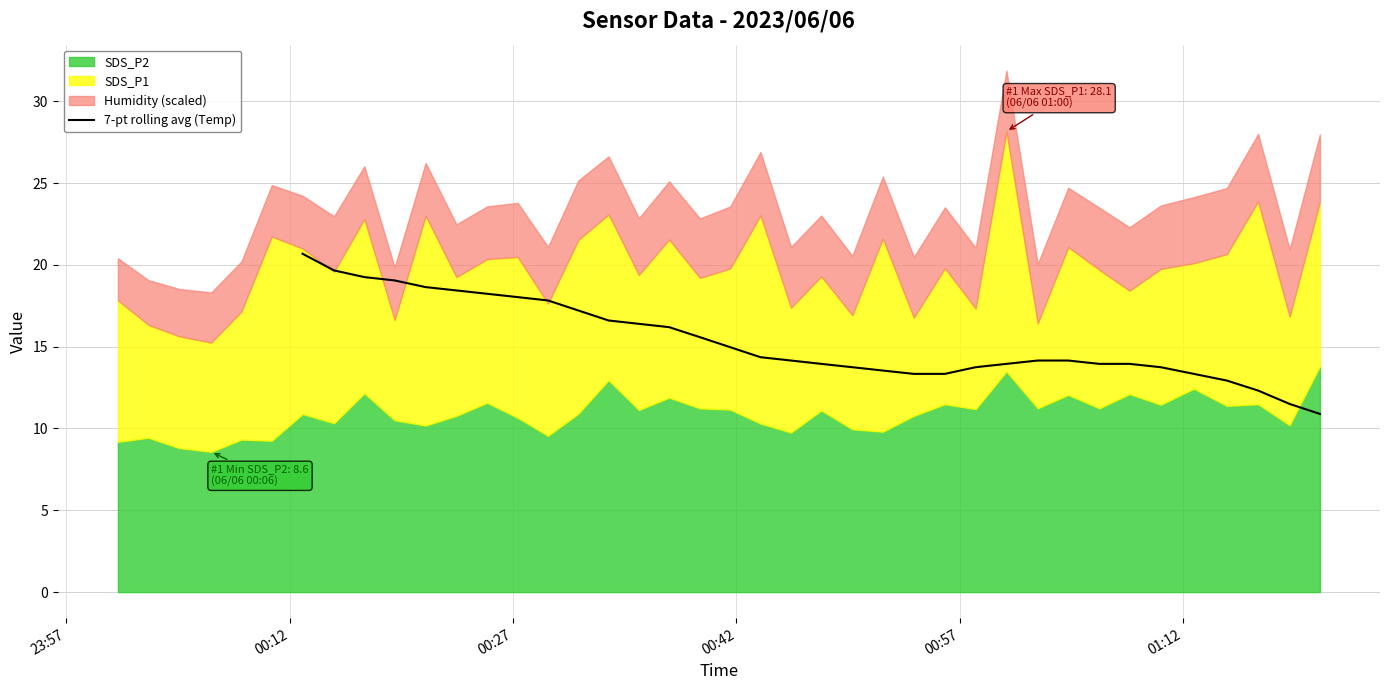

What is the maximum value for 7-pt rolling avg (Temp)?

20.7